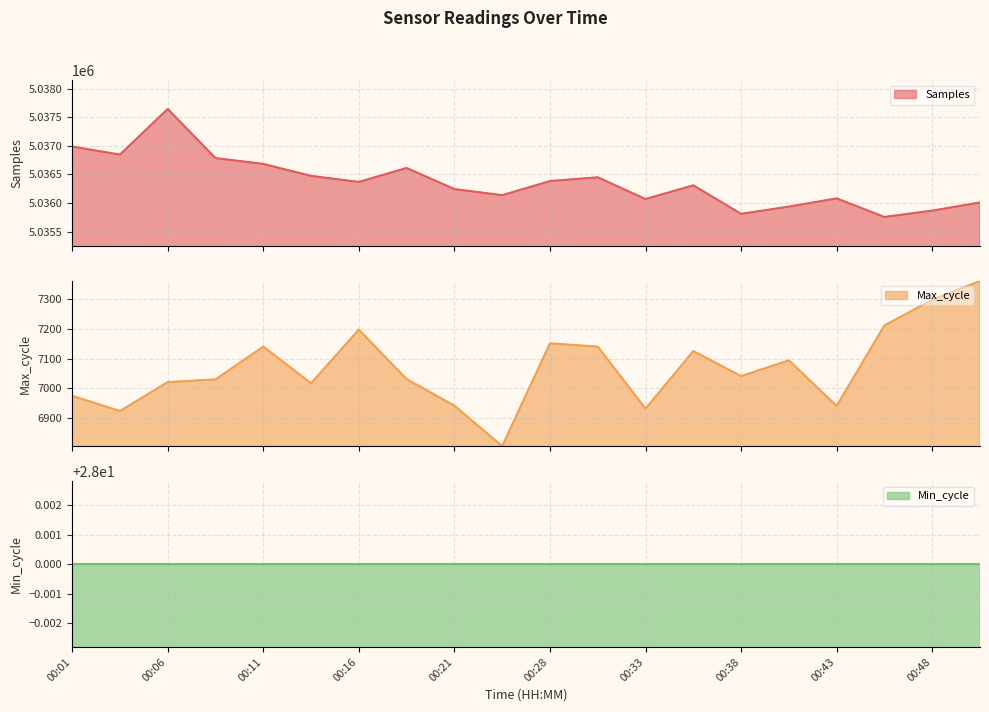

Is the value of Samples at 00:33 greater than the value of Max_cycle at 00:06?

Yes